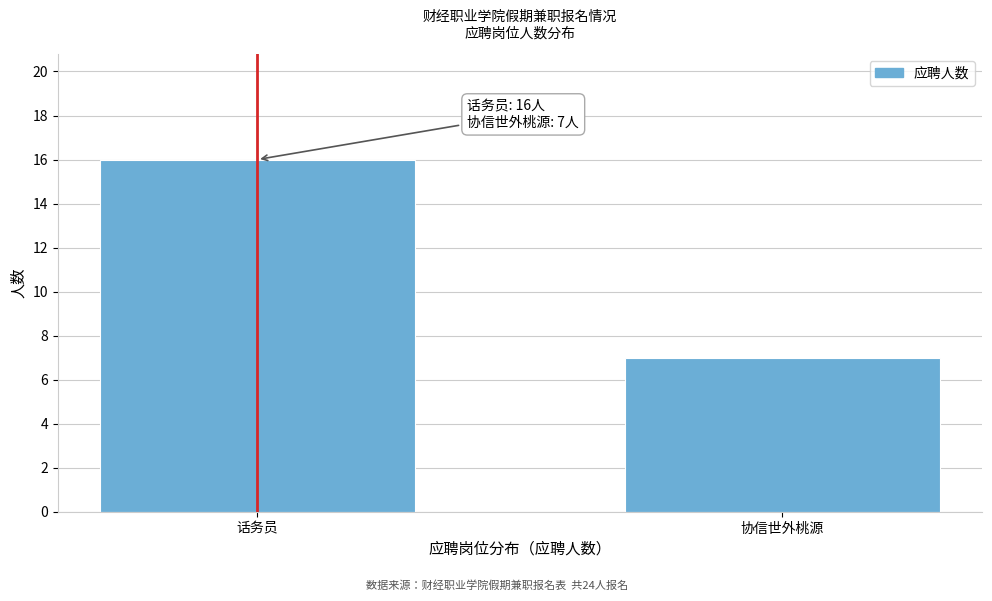

Reading right to left, extract all data points from this chart.

7	16